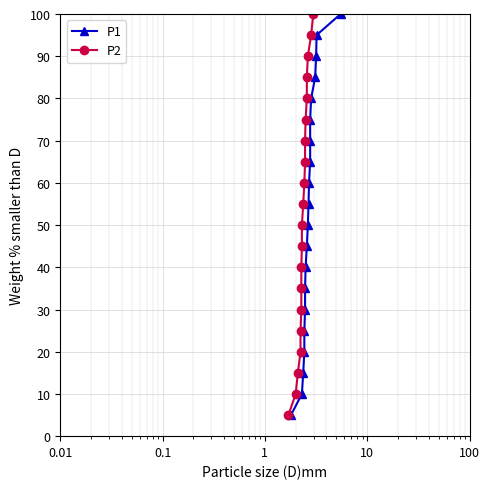

What is the value of the P1 point at the 17th from the left?

85.0